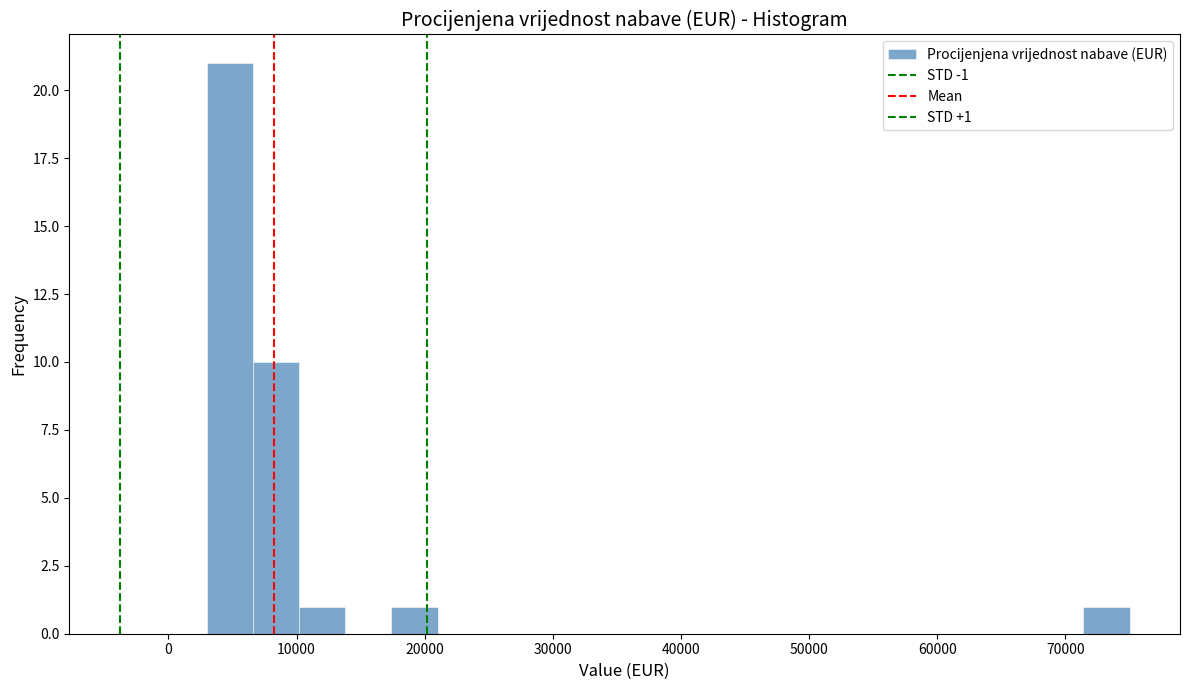

Read against the x-axis, roughly where is the centre of the tallest bar?

5000